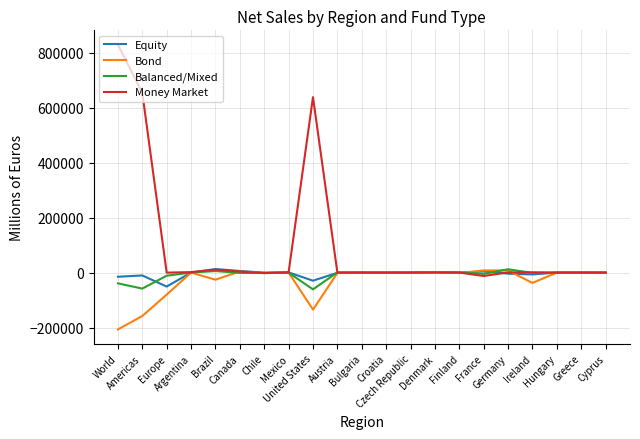

Which series has the widest spread of values?

Money Market